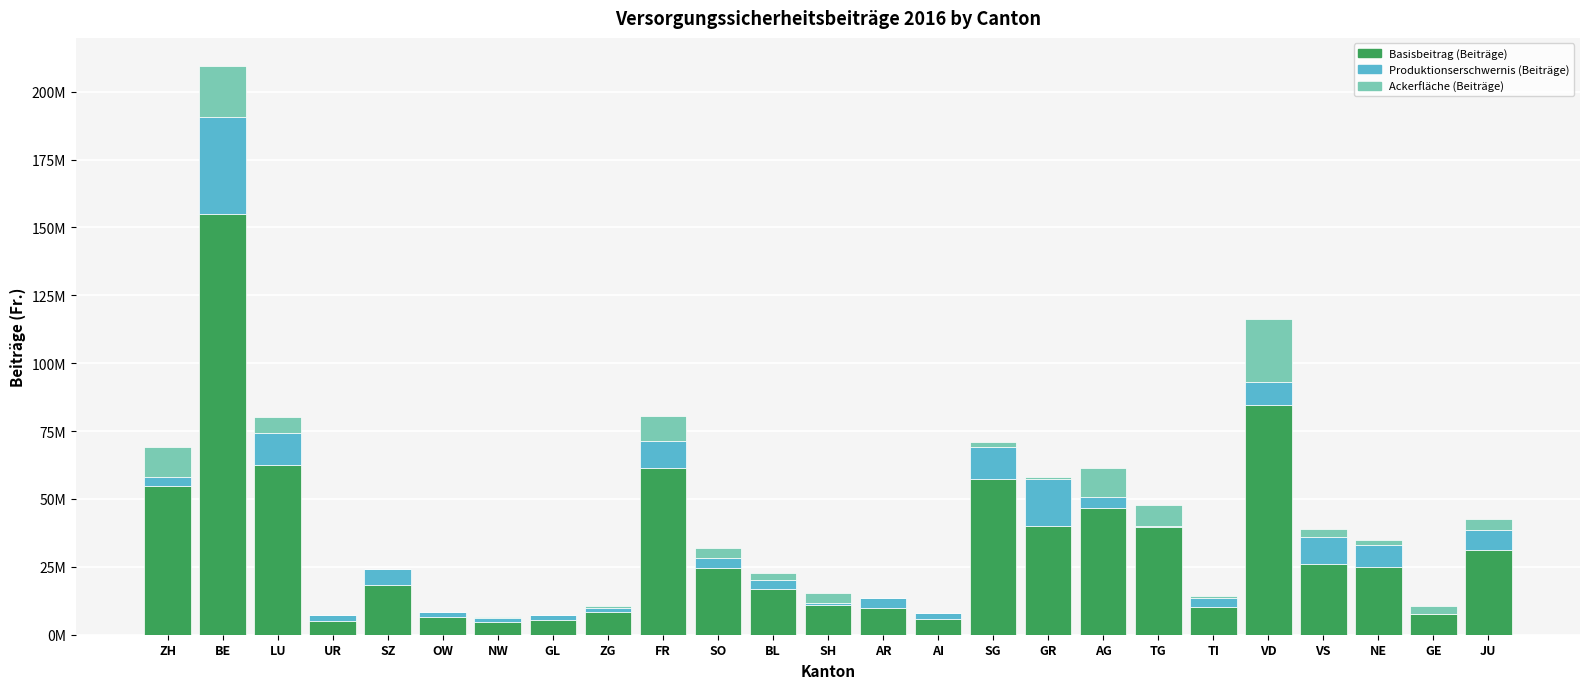

What is the label of the 15th bar from the left?

AI